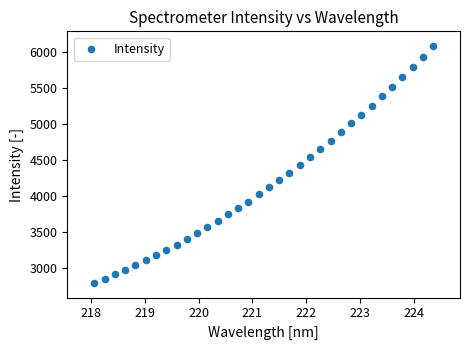

What is the range of X values (max minus min)?

6.3